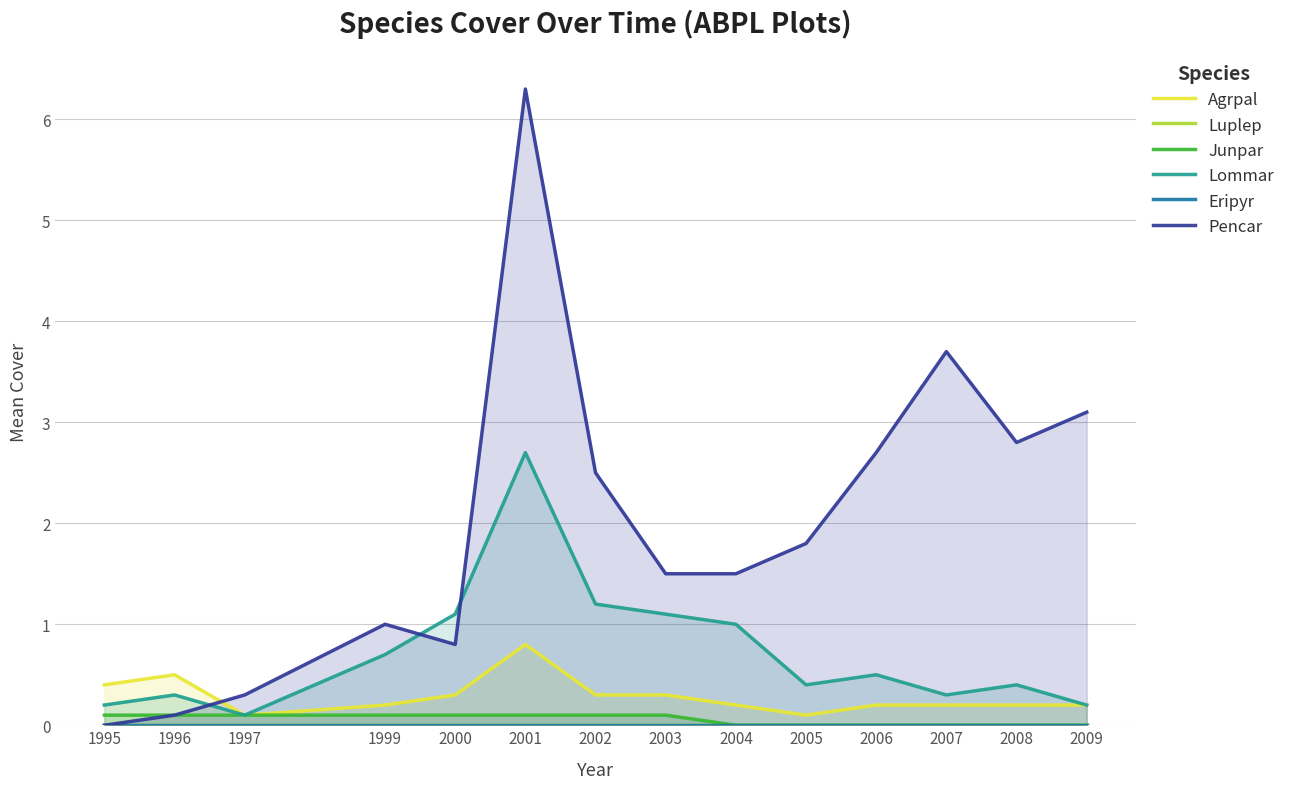

How many categories are shown in the chart?

14